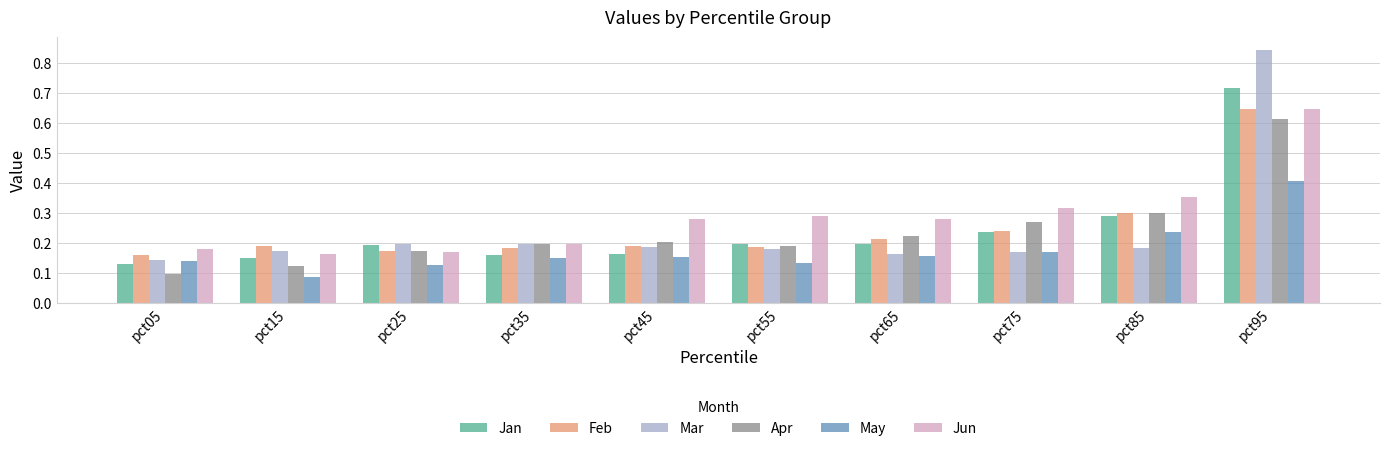

Does the chart contain stacked bars?

No